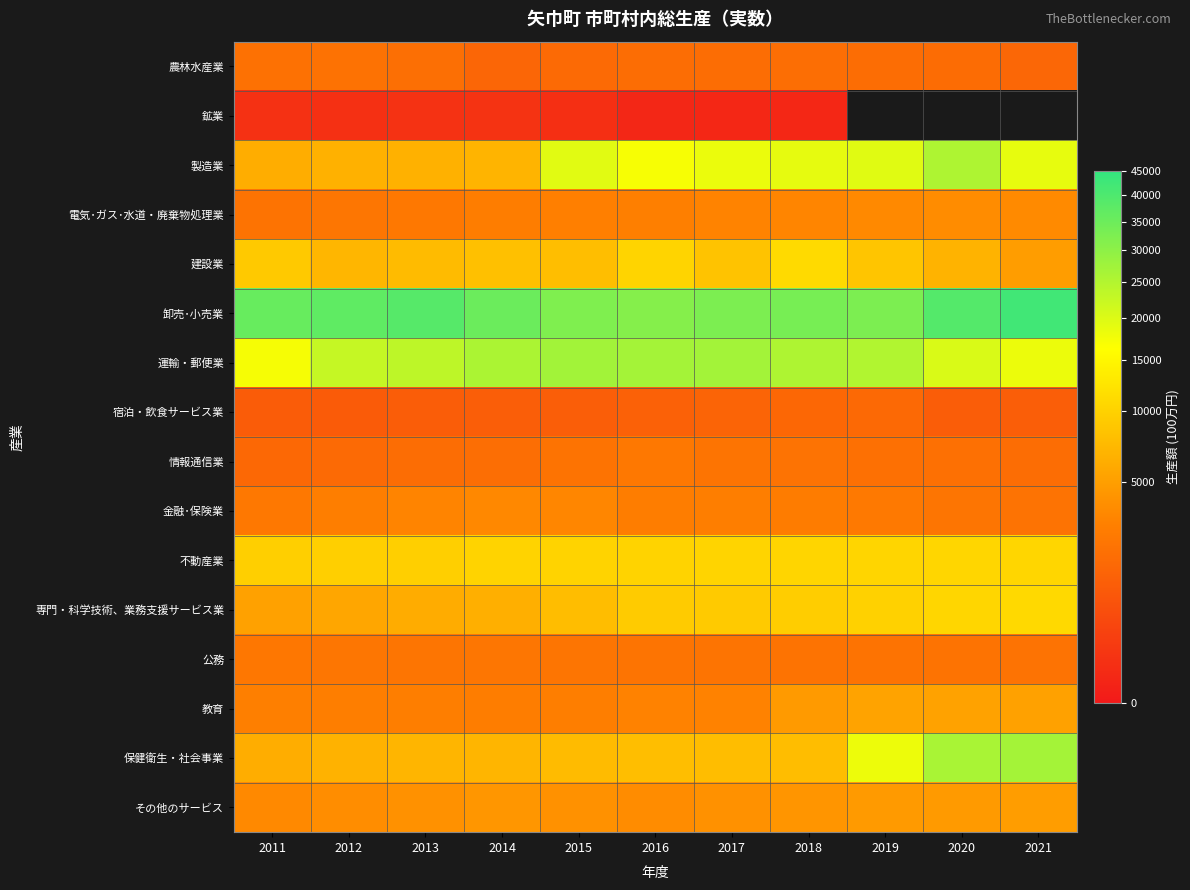

What is the difference between the maximum and second lowest values in the 情報通信業 series?

769.0